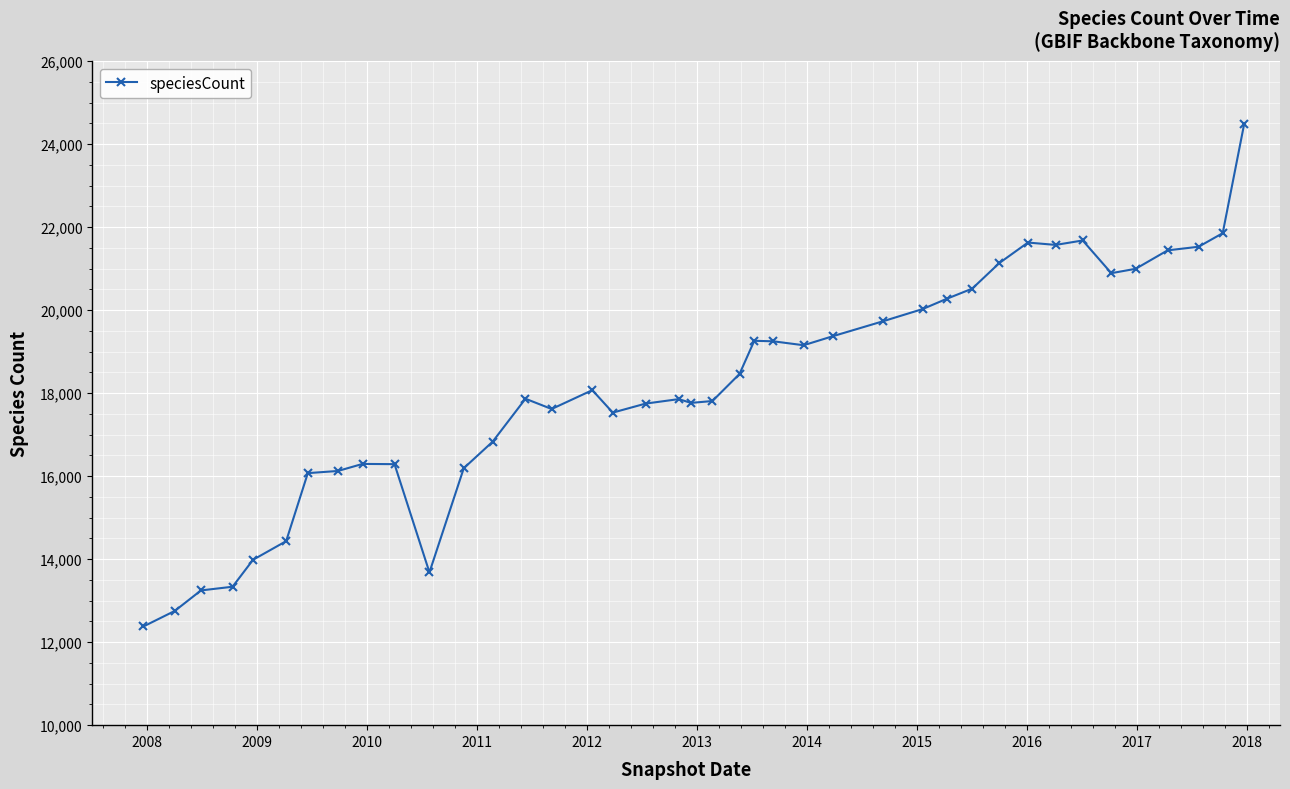

What is the greatest value displayed?

24472